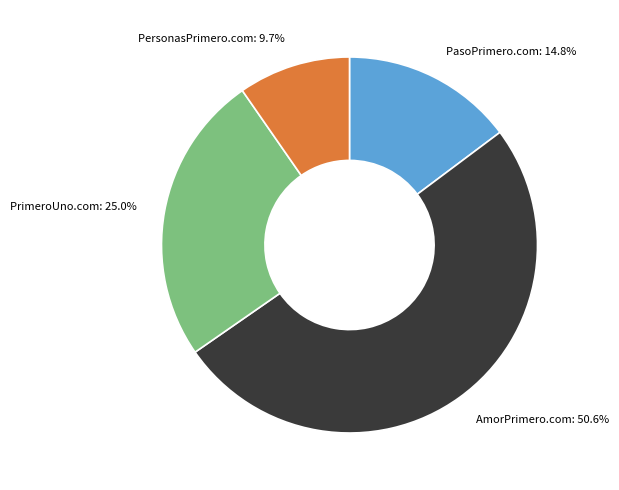

Which category has the smallest portion of the pie?

PersonasPrimero.com